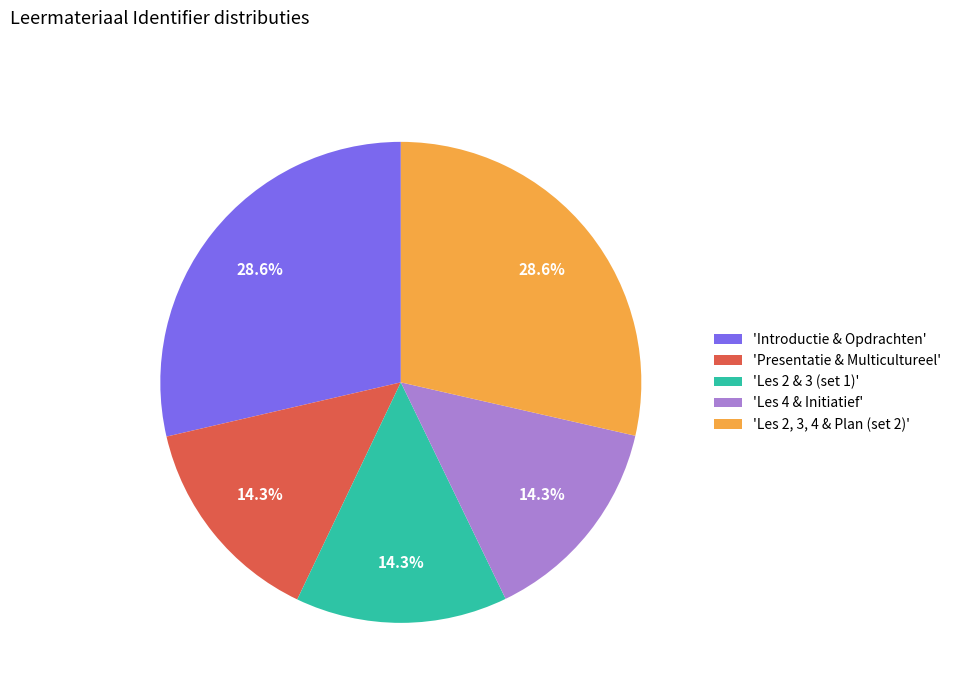

What is the total percentage of 'Introductie & Opdrachten' and 'Les 2 & 3 (set 1)'?

42.9%